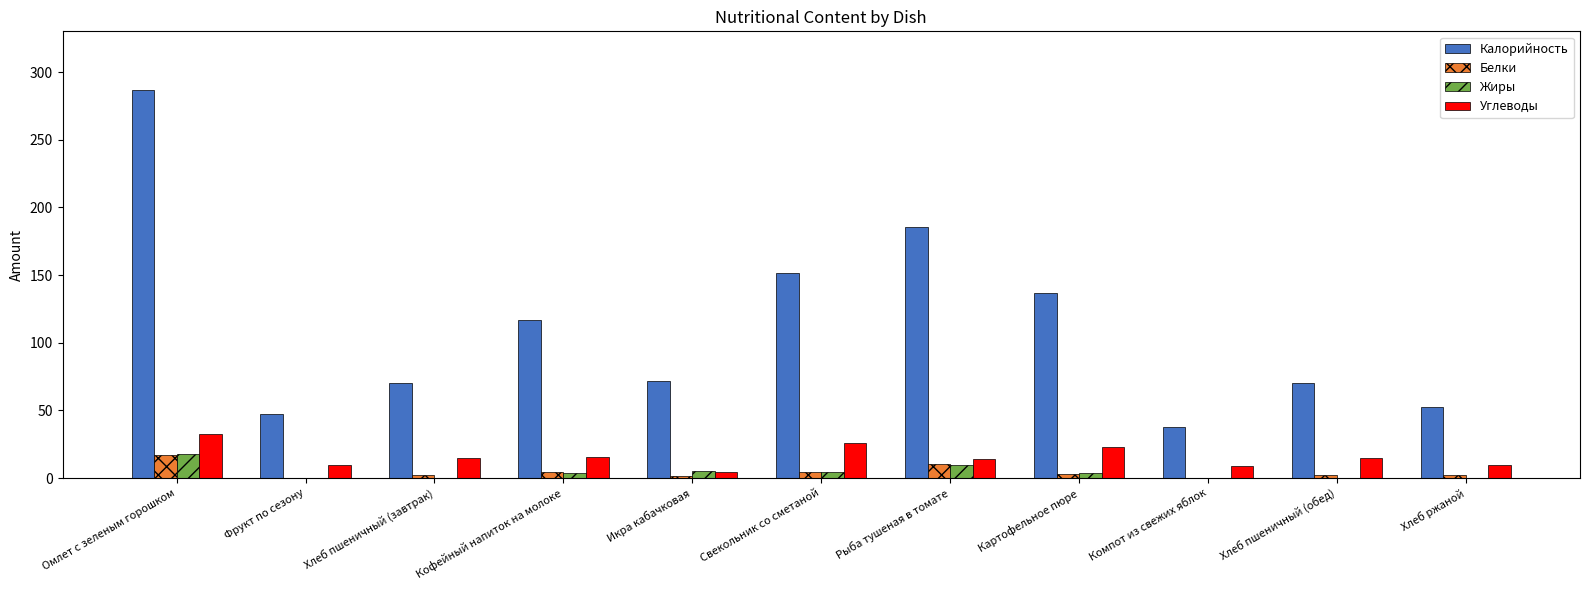

Which series changed the most between Свекольник со сметаной and Компот из свежих яблок?

Калорийность